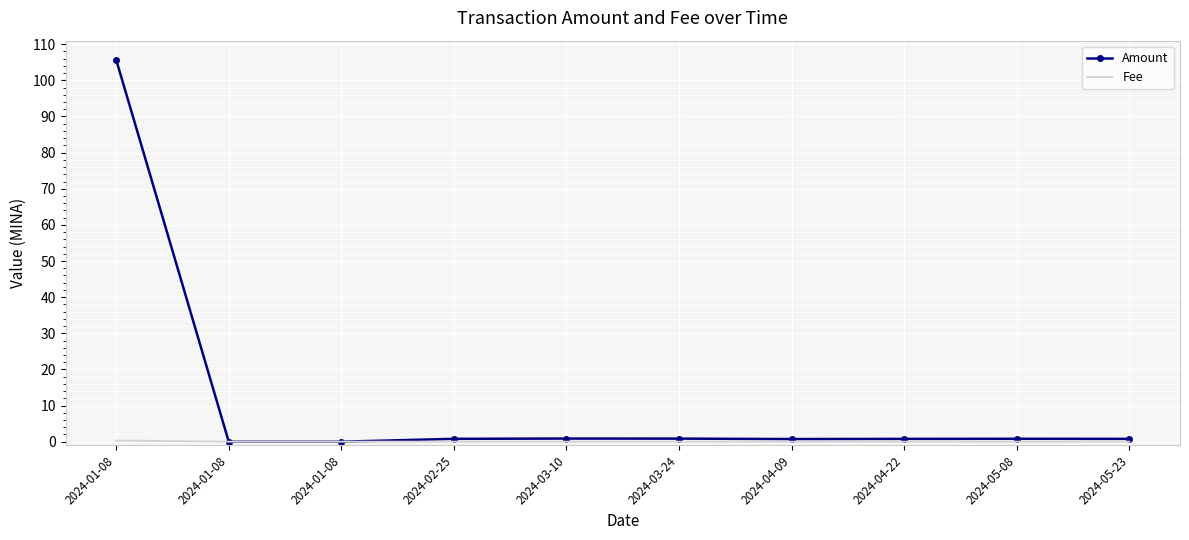

Reading left to right, transcribe all the data shown in this chart.

Amount: 2024-01-08=105.7	2024-01-08=0.0	2024-01-08=0.0	2024-02-25=0.8	2024-03-10=0.9	2024-03-24=0.9	2024-04-09=0.7	2024-04-22=0.8	2024-05-08=0.8	2024-05-23=0.8
Fee: 2024-01-08=0.3	2024-01-08=0.0	2024-01-08=0.0	2024-02-25=0.0	2024-03-10=0.0	2024-03-24=0.0	2024-04-09=0.0	2024-04-22=0.0	2024-05-08=0.0	2024-05-23=0.0